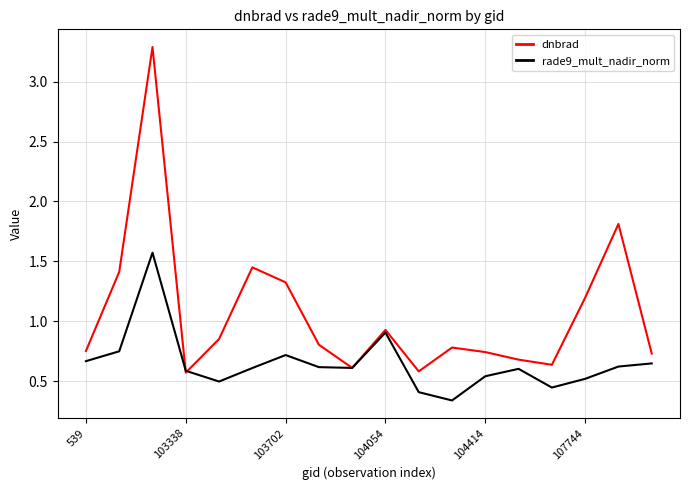

What is the greatest value displayed?

3.3